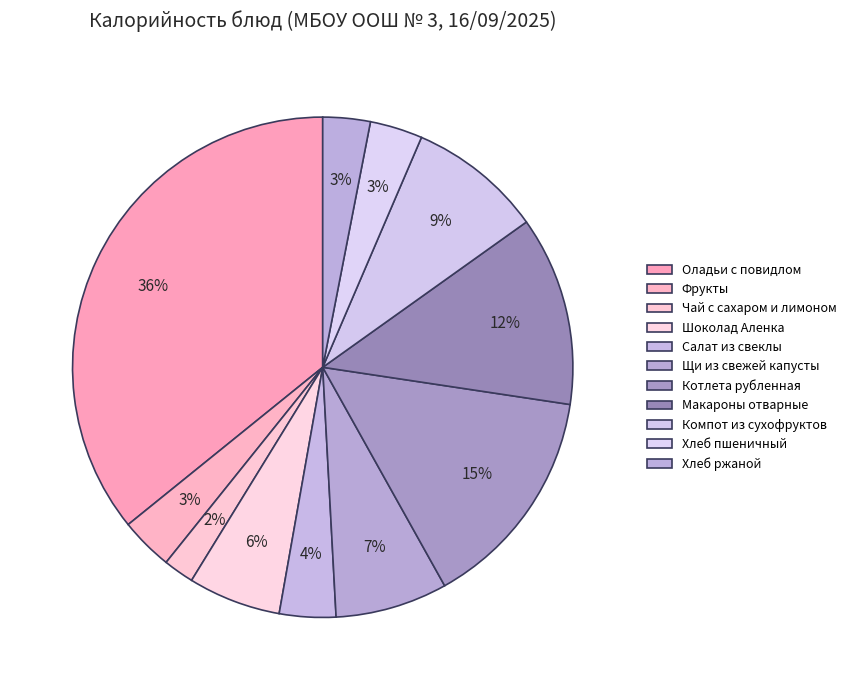

Count the number of slices in the pie.

11